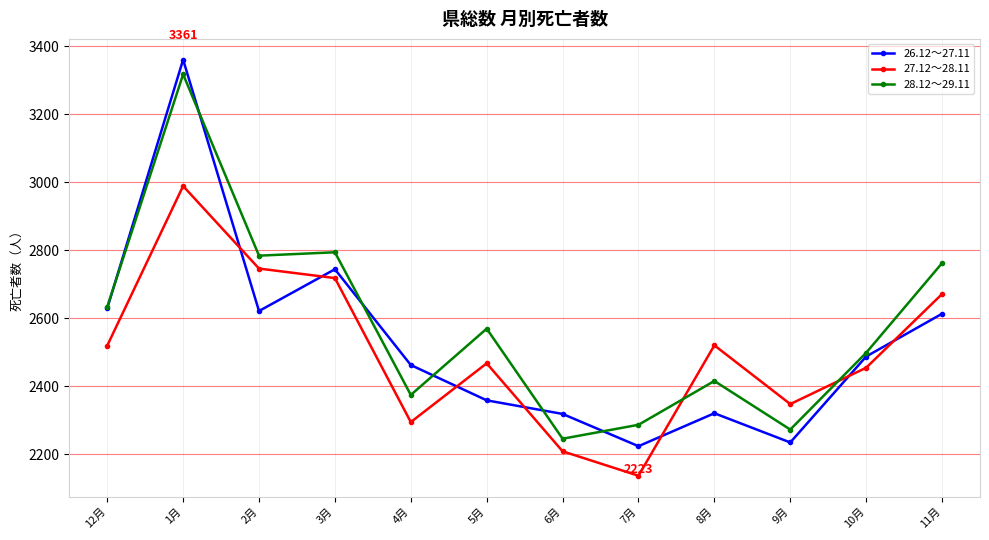

What is the average value of the 27.12～28.11 series?

2506